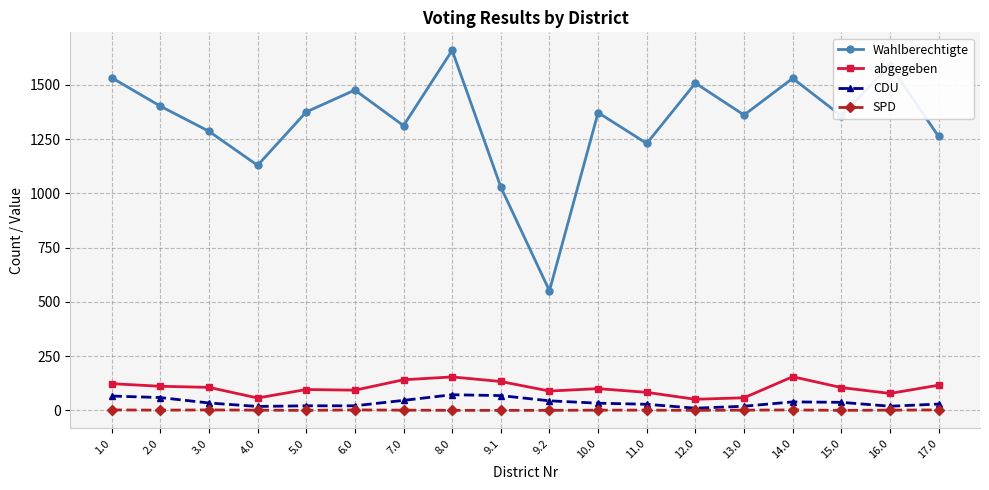

At which category is the sum across all series the highest?

8.0